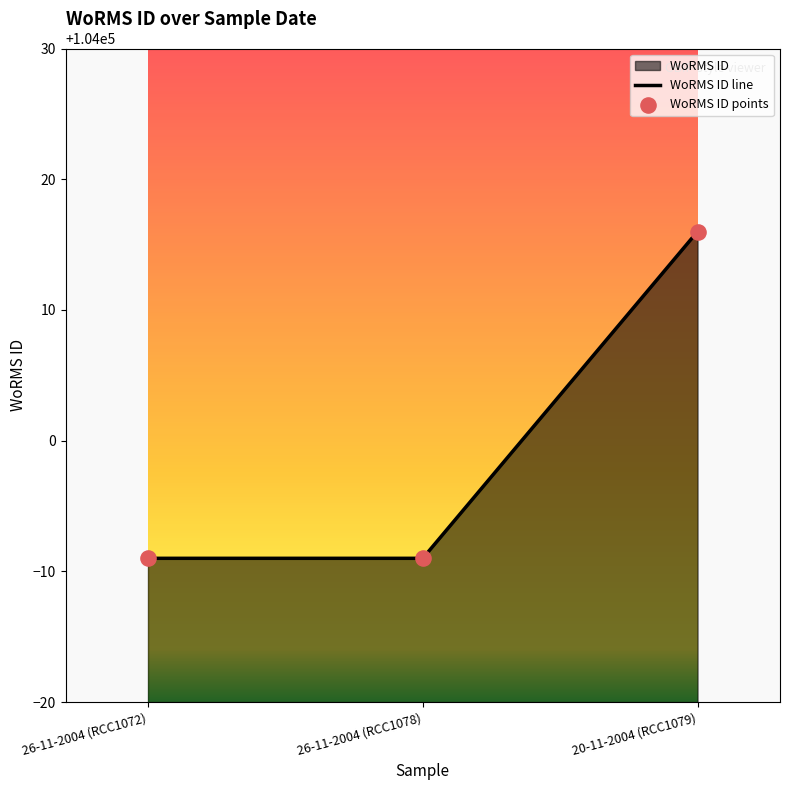

What is the change in value from 26-11-2004 (RCC1078) to 20-11-2004 (RCC1079)?

+25